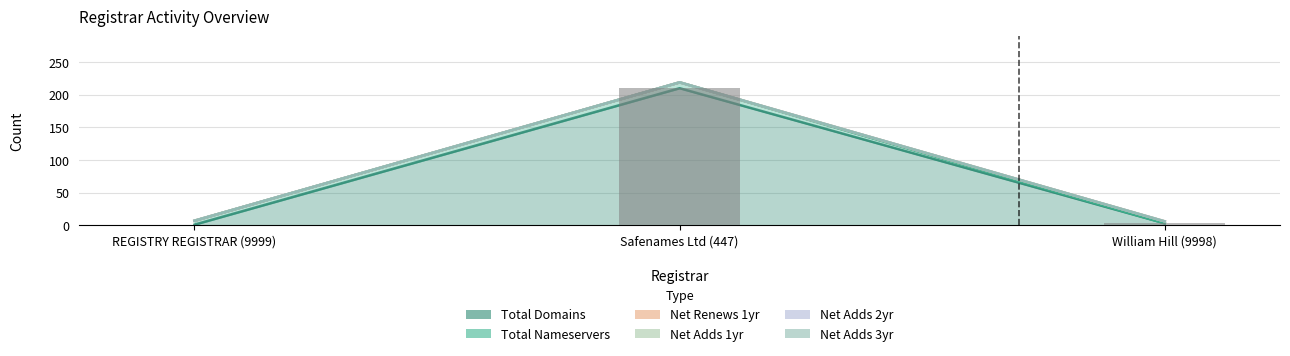

What is the minimum value for total-domains?

1